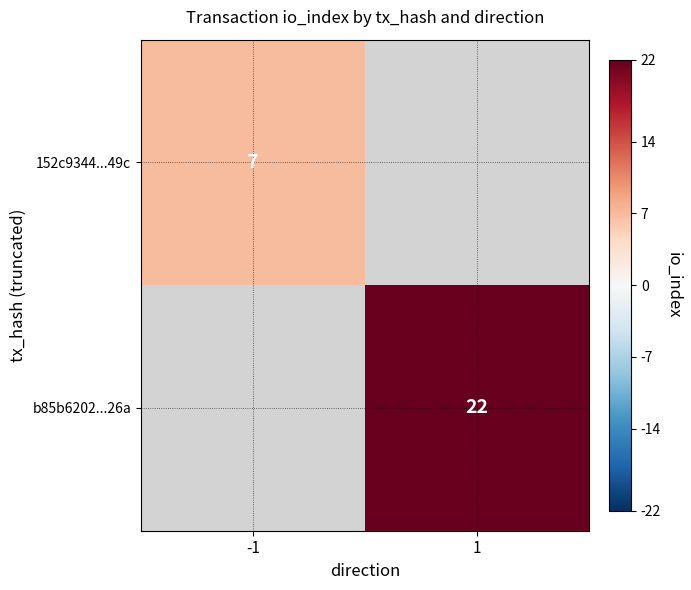

The value of 152c9344...49c at -1 is 7. True or false?

True